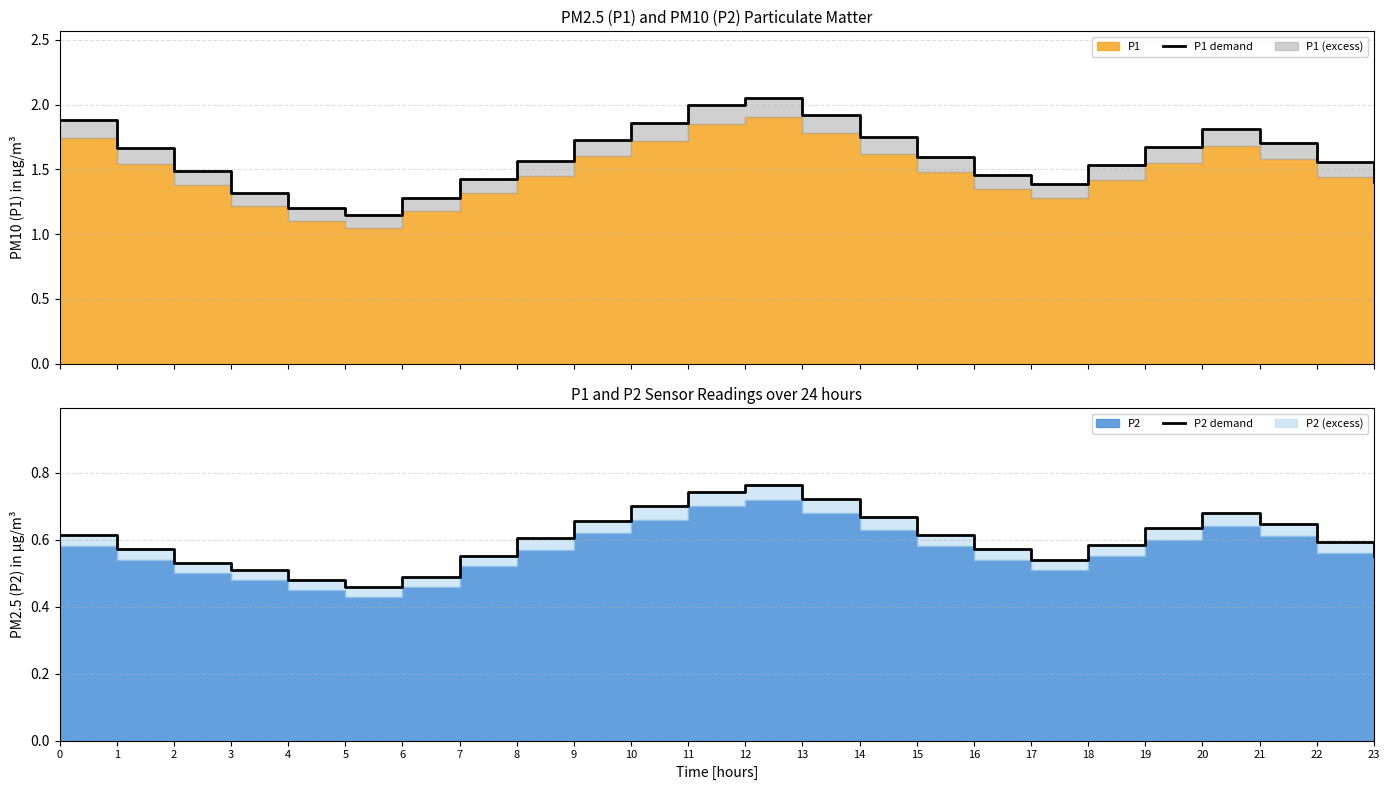

What is the spread (max minus min) of values at 22?

1.0